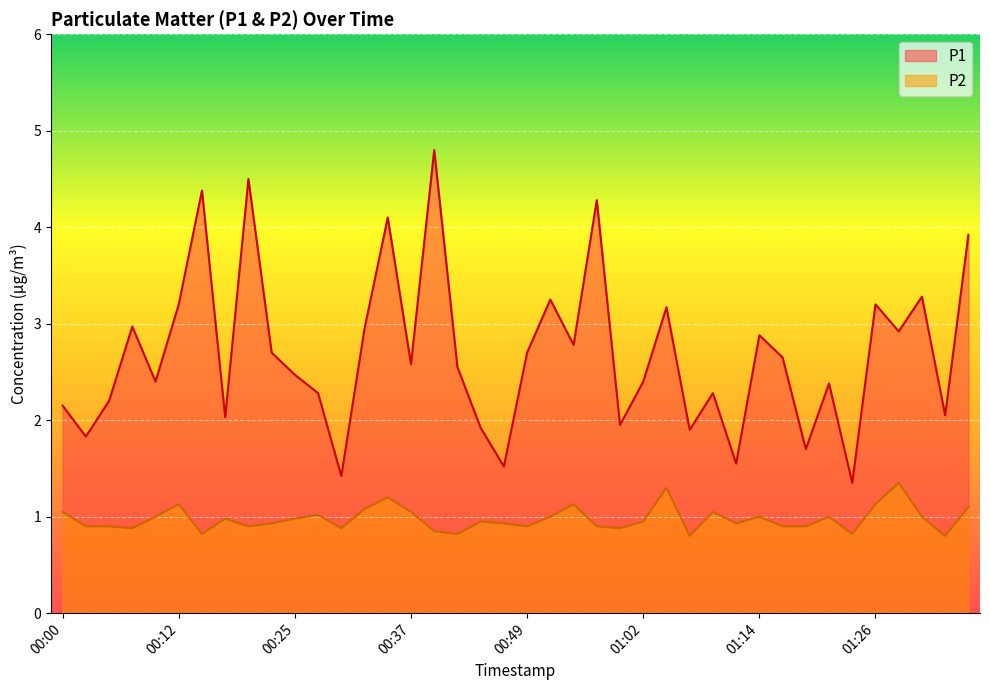

Does the chart display data point markers on the line(s)?

No